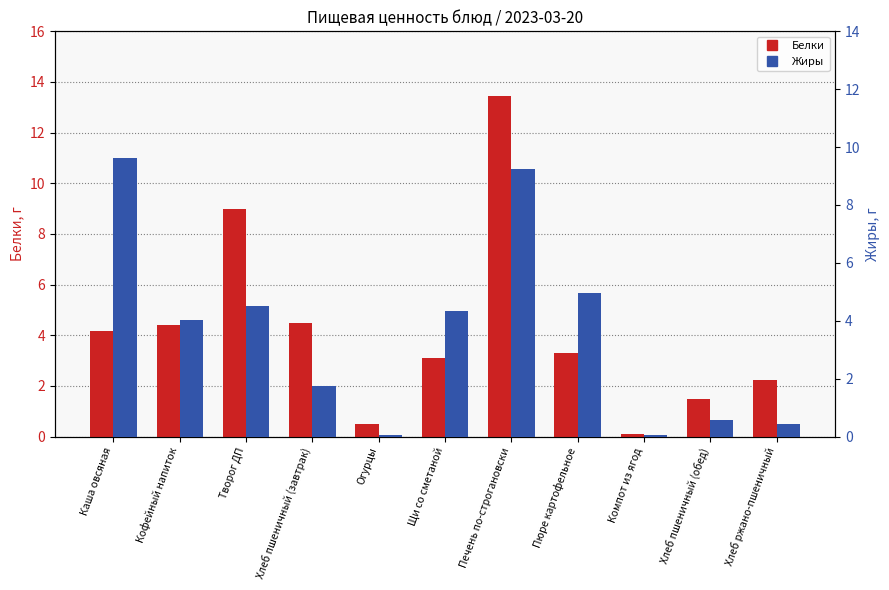

How many bars are there in total?

22